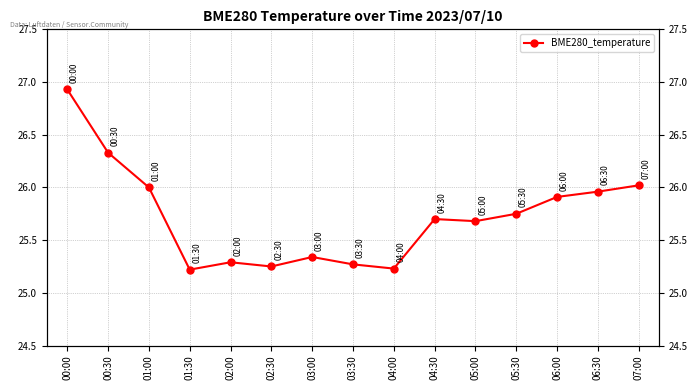

How many points are lower than both their immediate neighbors (excluding endpoints)?

4